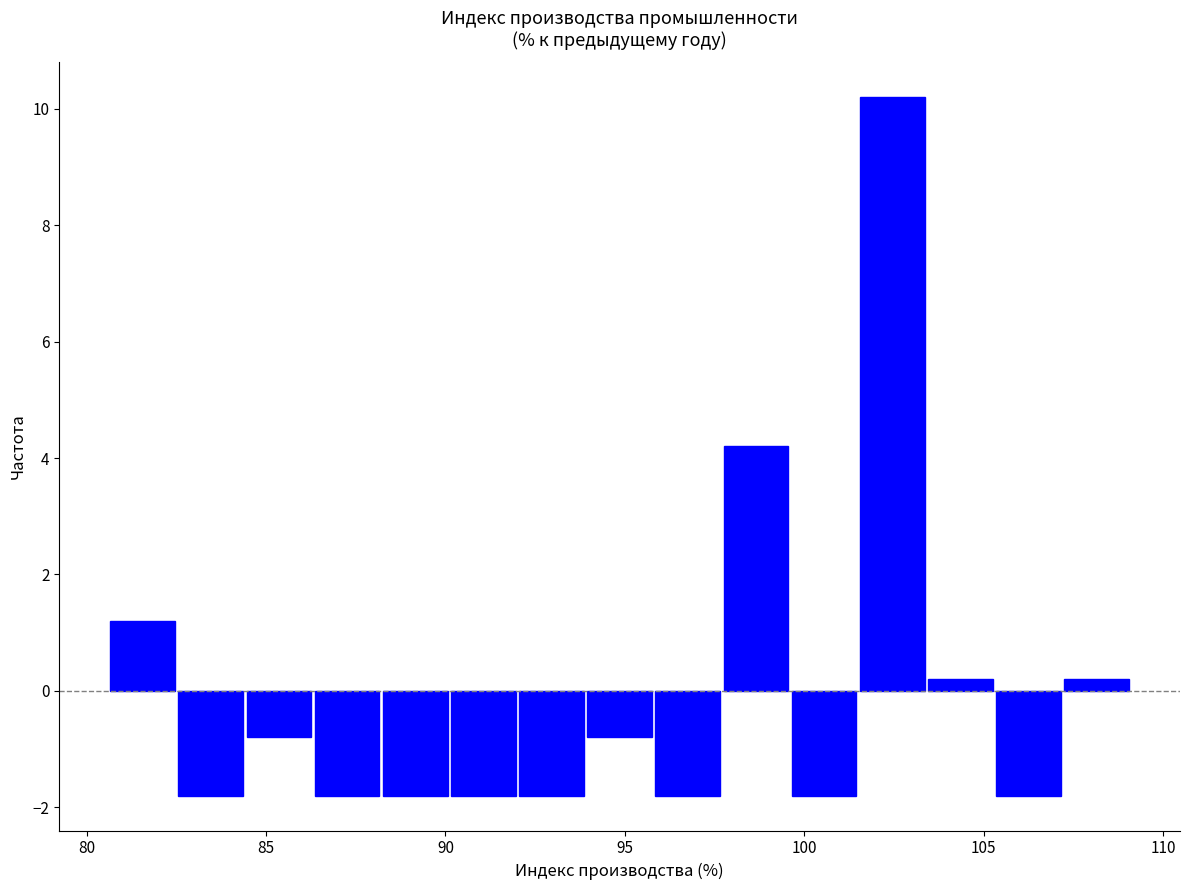

Around what value on the x-axis is the tallest bar? Give the approximate position of its centre, as read against the axis.

102.5